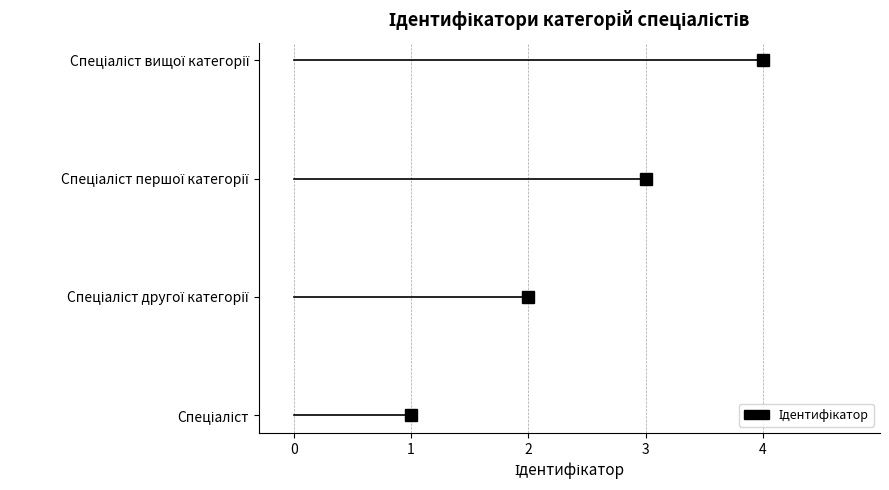

Between Спеціаліст другої категорії and Спеціаліст вищої категорії, which is larger?

Спеціаліст вищої категорії